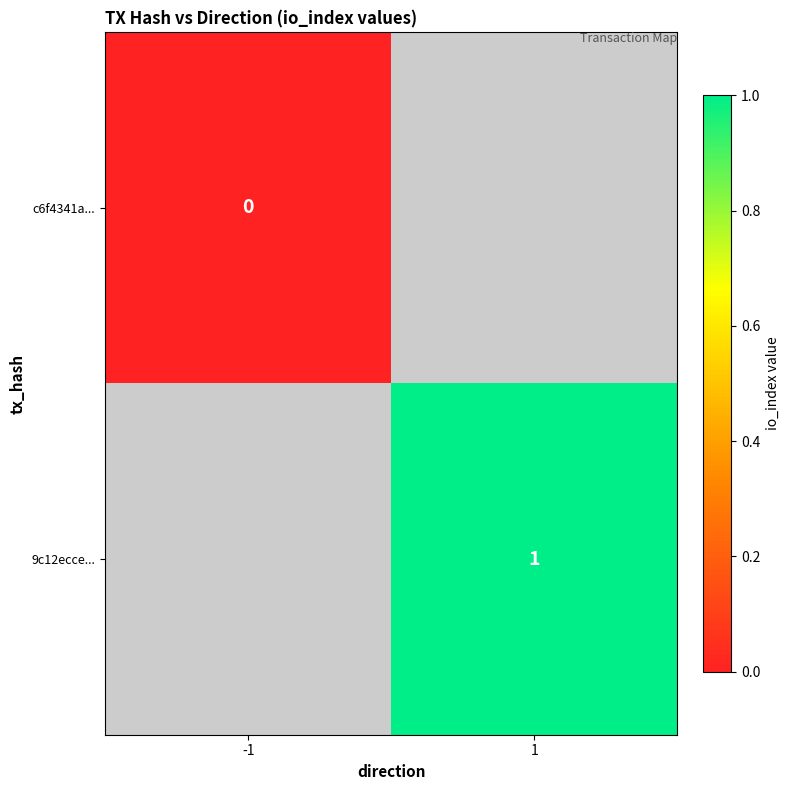

The value of 9c12ecce... at 1 is 1.8. True or false?

False